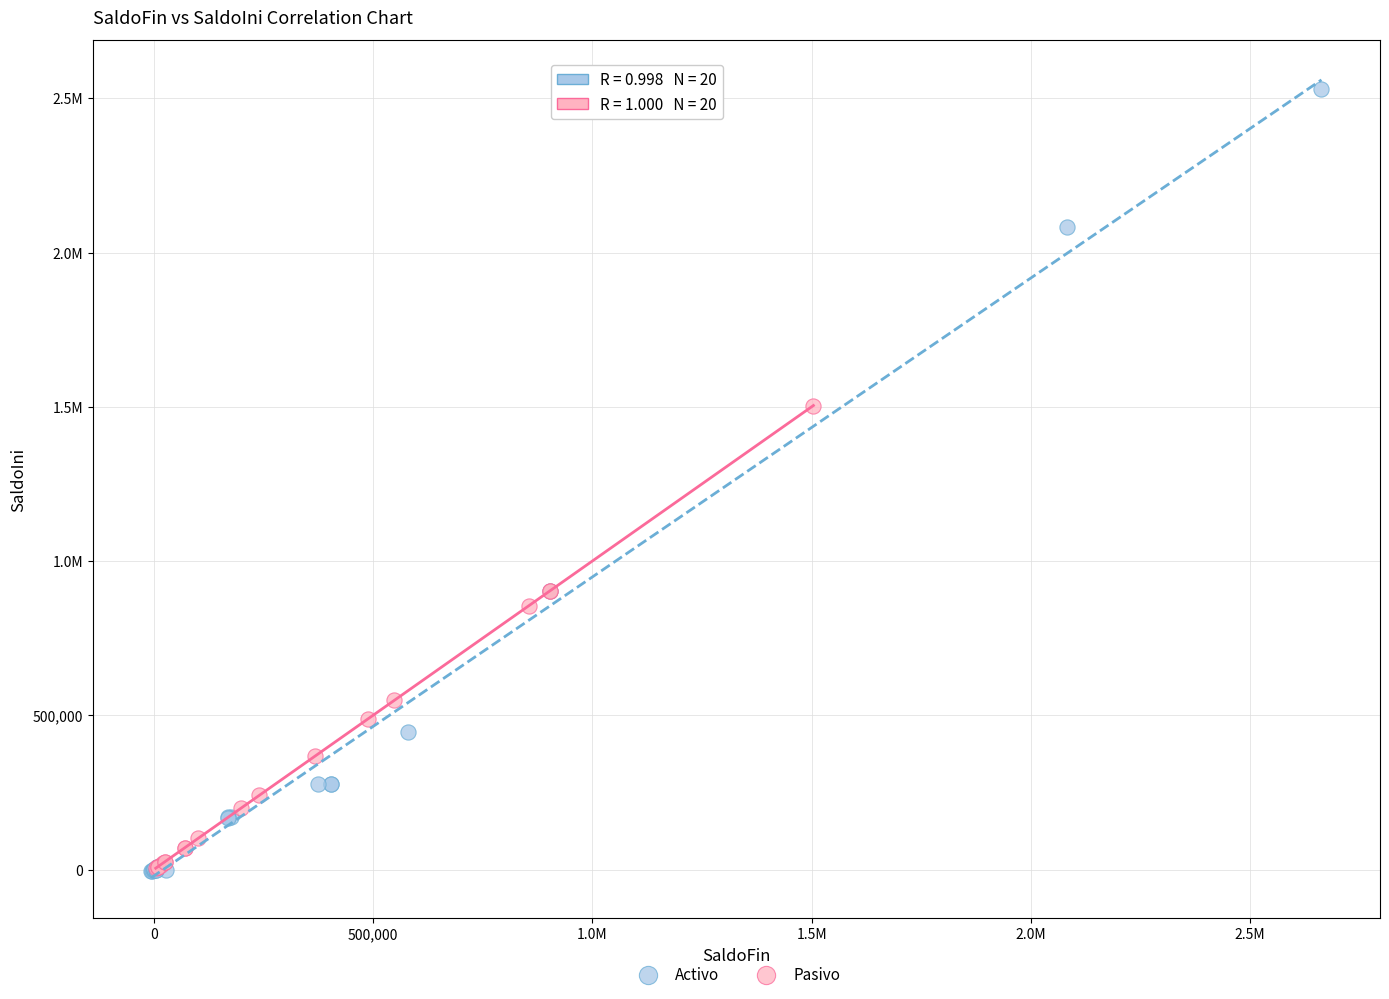

What are all the series names shown in the legend?

Activo, Pasivo